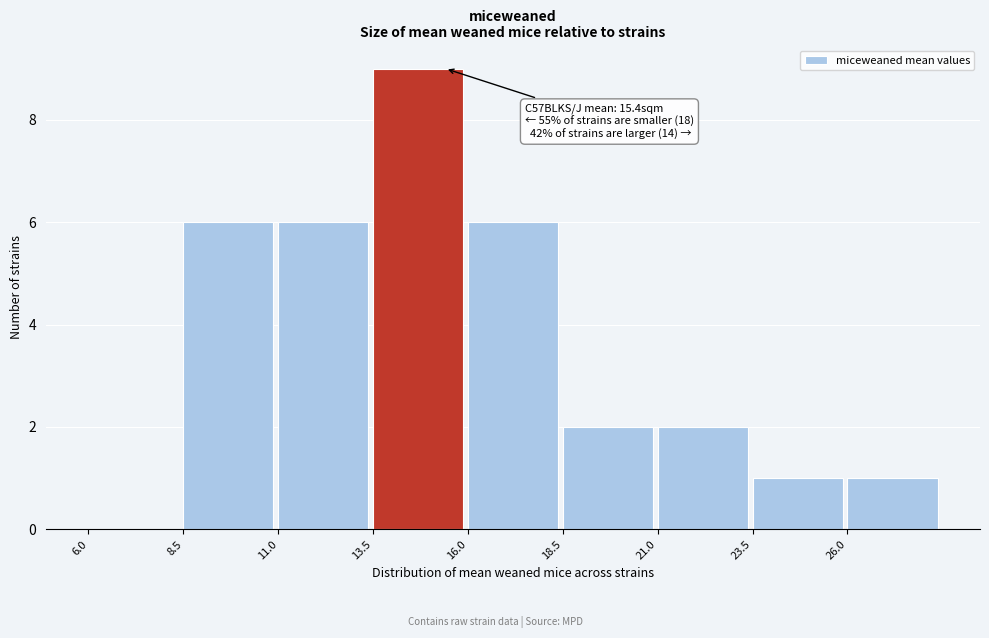

Over which range of the x-axis is the bar tallest?

13.5 to 16.0